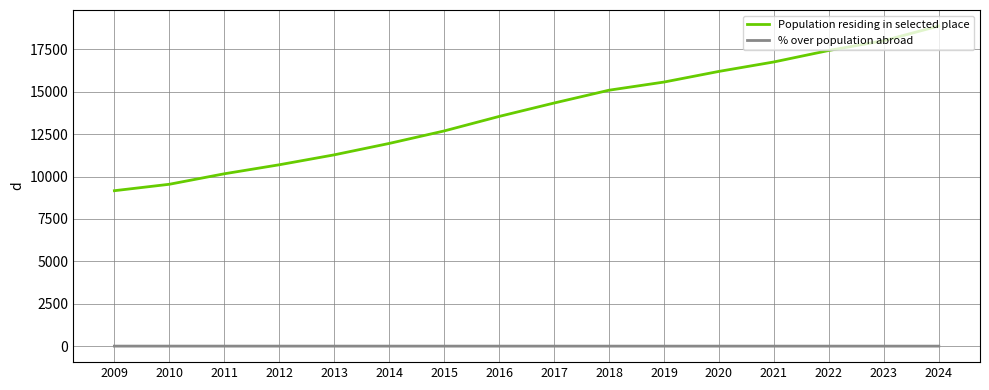

What is the difference between the second highest and minimum values in the Population residing in selected place series?

8840.0